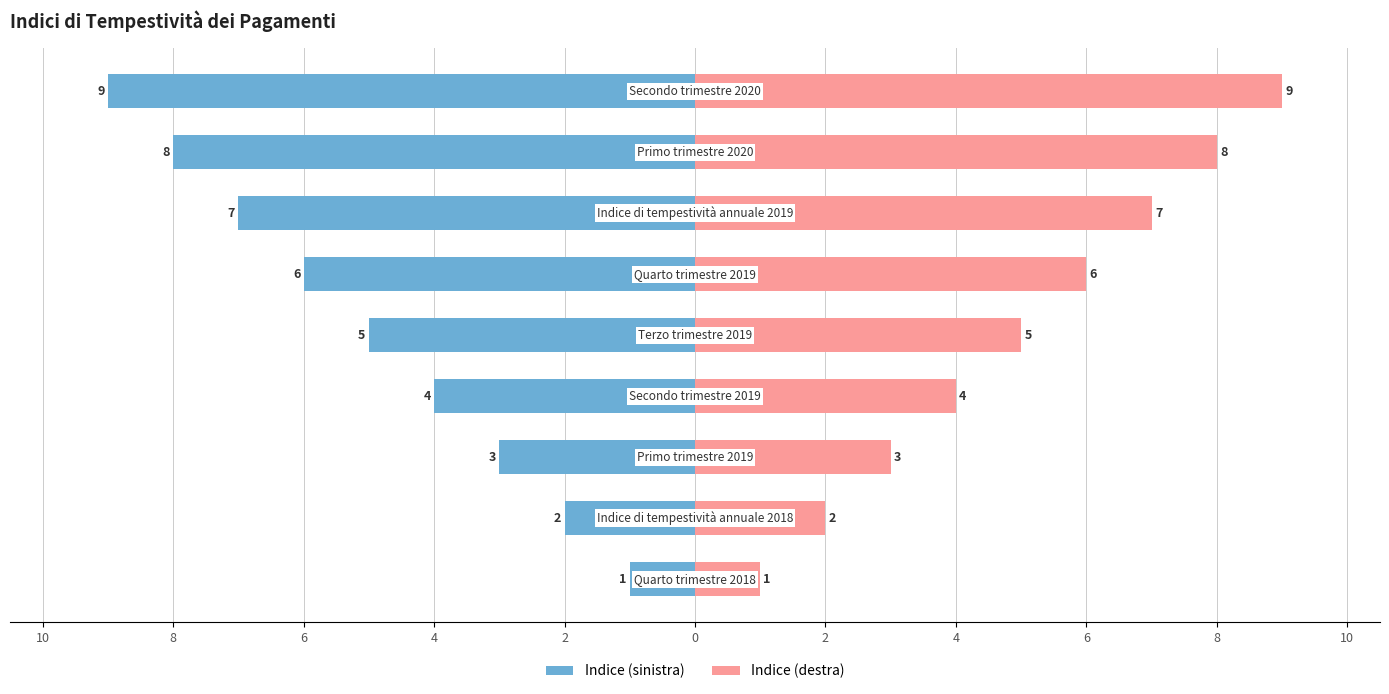

Which series has the largest total across all categories?

Indice (destra)